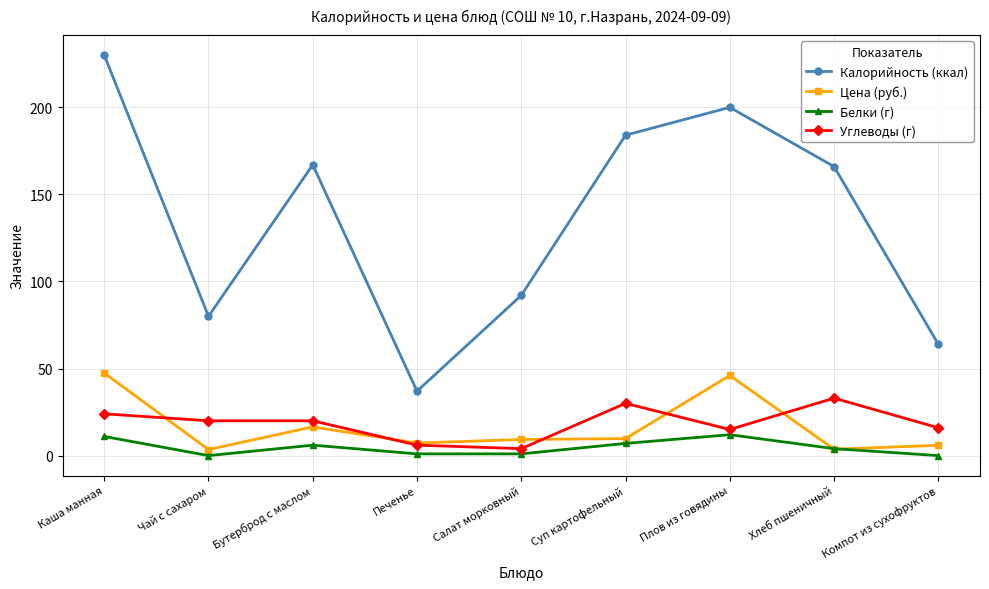

What is the label of the 5th point from the right?

Салат морковный